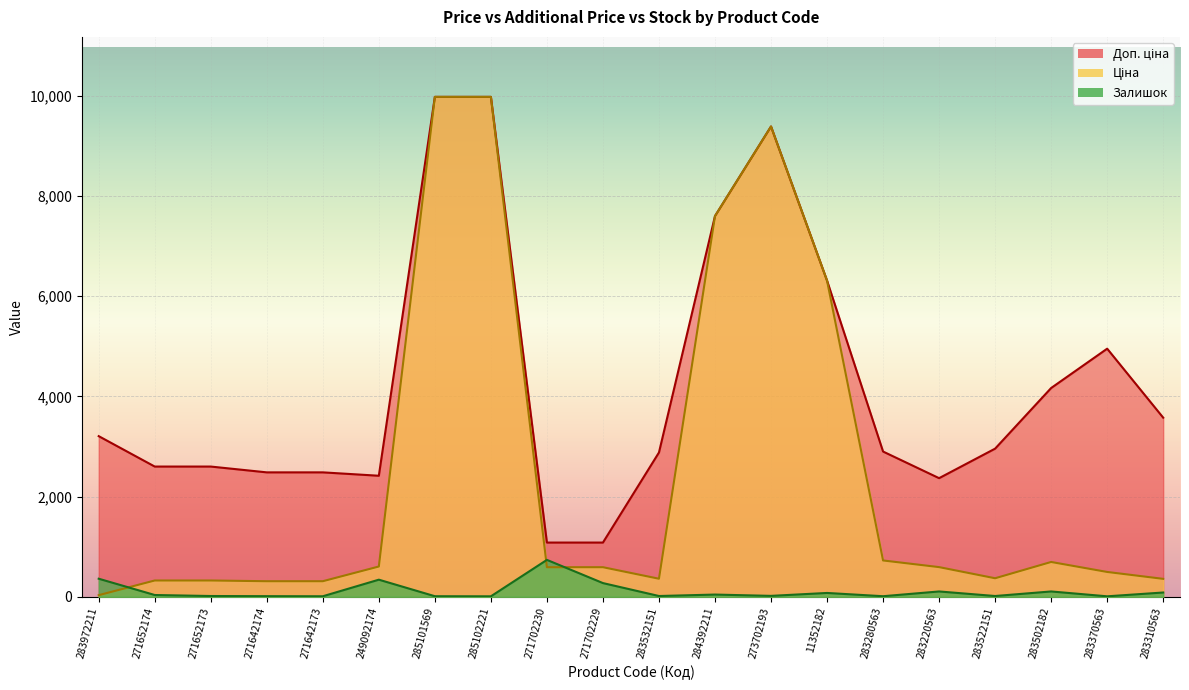

Where is the first local minimum for Залишок?

271642173